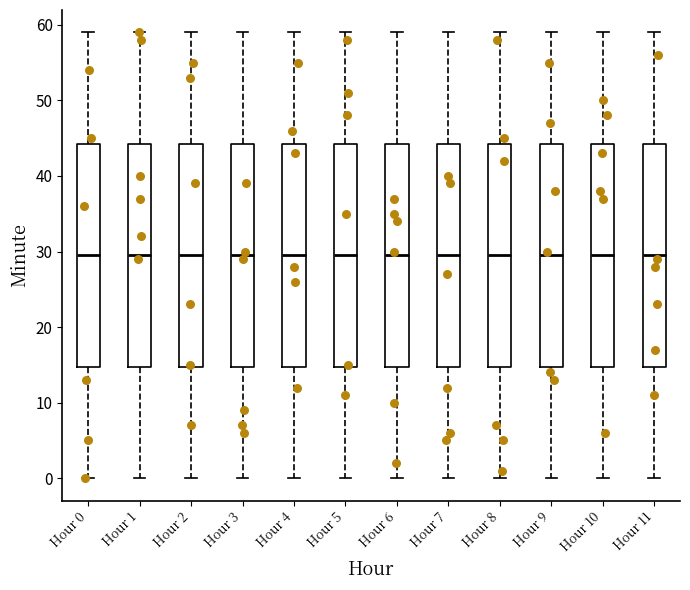

Reading left to right, read every box against the y-axis: the position of its median line, the range the box covers, and the ends of its whiskers. The values are not printed on the chart, so give them approximately, as read against the axis.

Hour 0: median 30, box 15 to 44, whiskers 0 to 59
Hour 1: median 30, box 15 to 44, whiskers 0 to 59
Hour 2: median 30, box 15 to 44, whiskers 0 to 59
Hour 3: median 30, box 15 to 44, whiskers 0 to 59
Hour 4: median 30, box 15 to 44, whiskers 0 to 59
Hour 5: median 30, box 15 to 44, whiskers 0 to 59
Hour 6: median 30, box 15 to 44, whiskers 0 to 59
Hour 7: median 30, box 15 to 44, whiskers 0 to 59
Hour 8: median 30, box 15 to 44, whiskers 0 to 59
Hour 9: median 30, box 15 to 44, whiskers 0 to 59
Hour 10: median 30, box 15 to 44, whiskers 0 to 59
Hour 11: median 30, box 15 to 44, whiskers 0 to 59